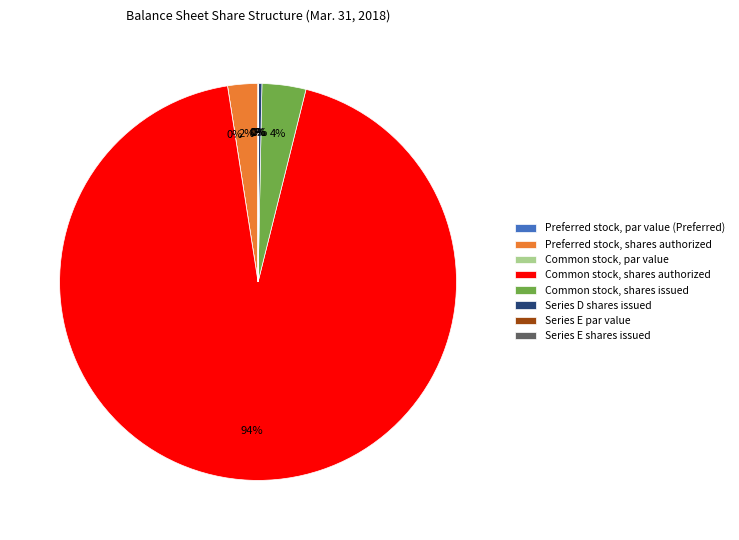

To the nearest percent, what is the difference between the largest and smallest slice percentages?

94%